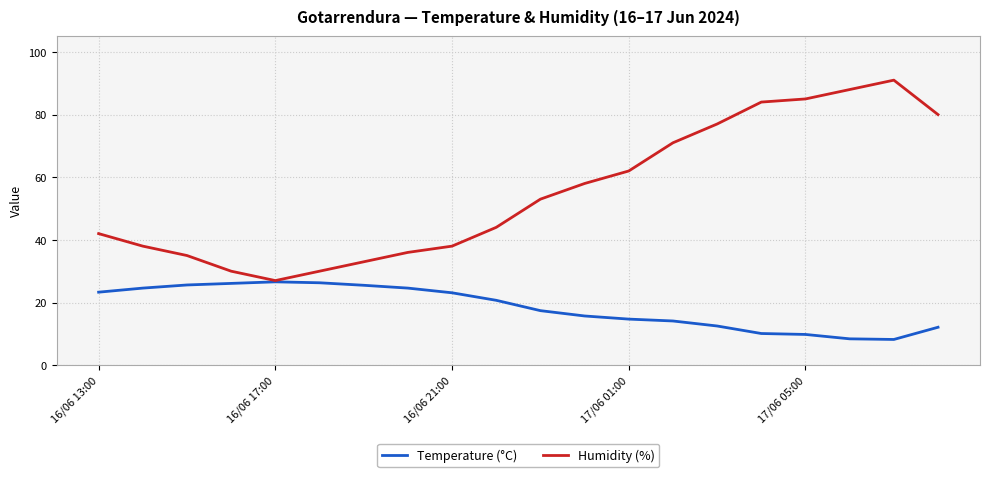

Which series has the largest total across all categories?

Humidity (%)